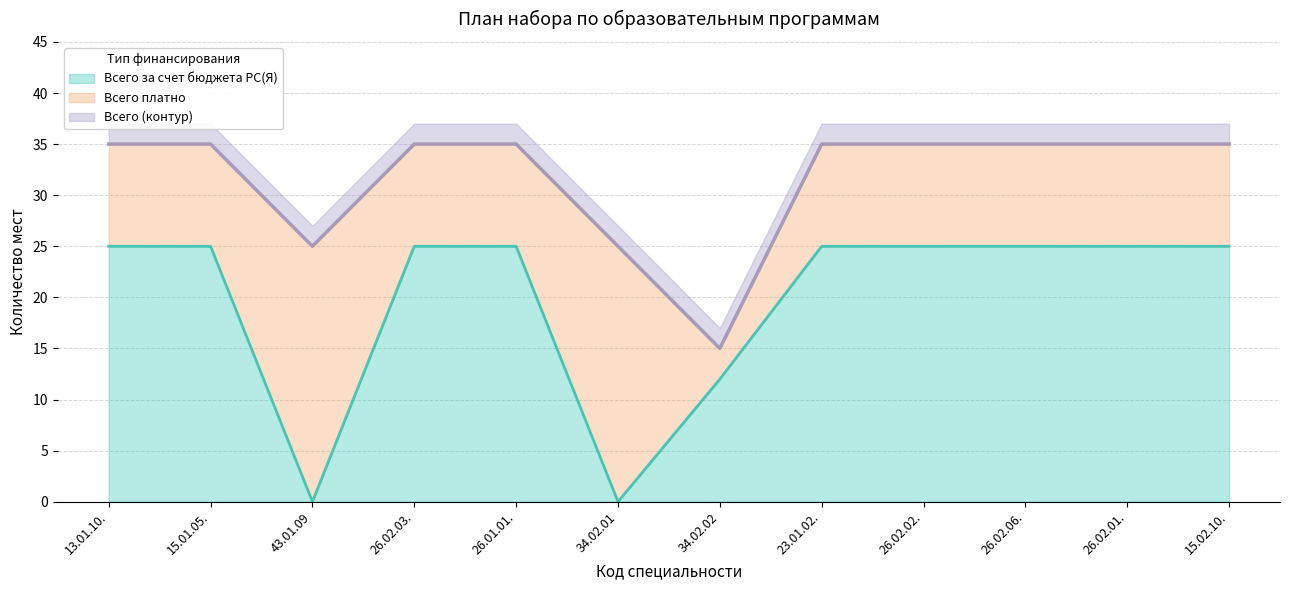

What is the total value across all series at 43.01.09?

25